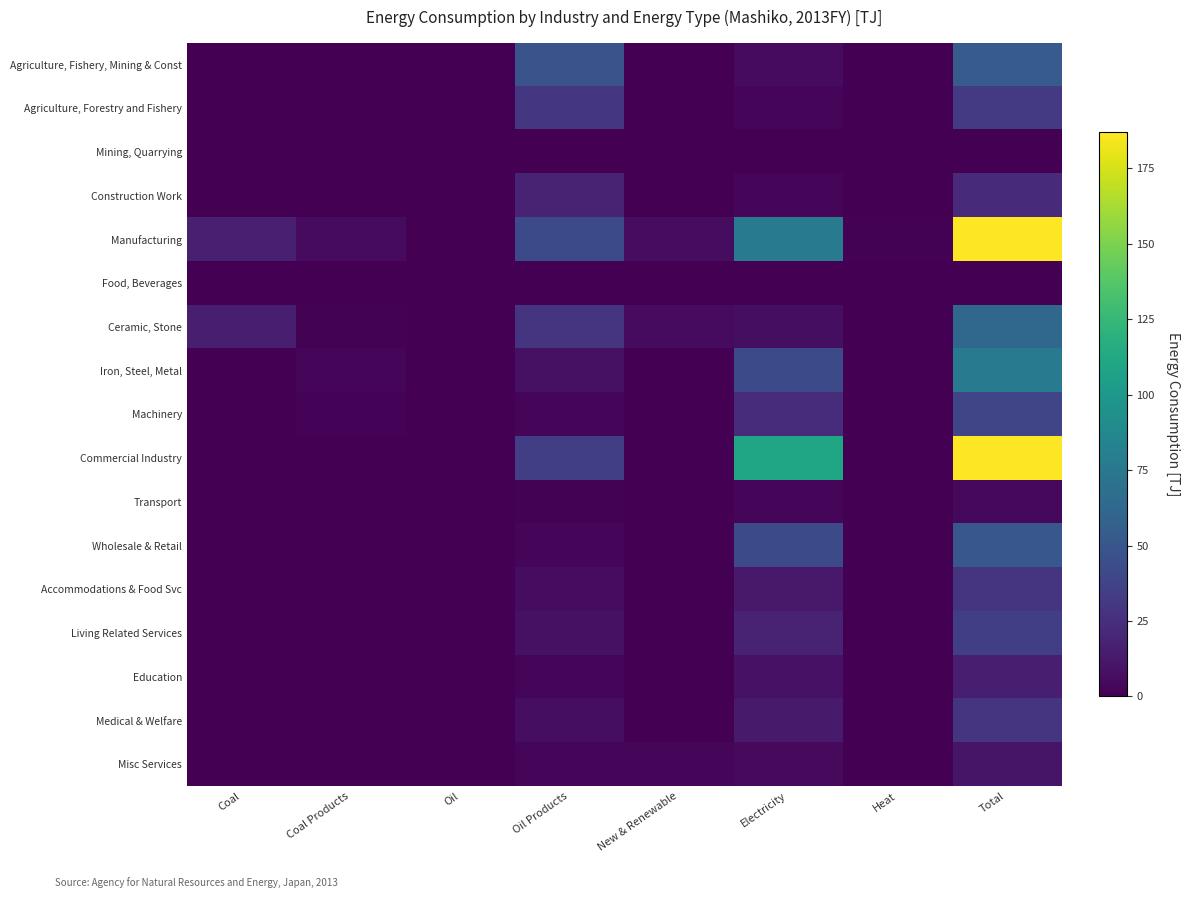

Reading left to right, list all the values displayed in this chart.

Agriculture, Fishery, Mining & Const: Coal=0.0	Coal Products=0.0	Oil=0.0	Oil Products=47.9	New & Renewable=0.0	Electricity=5.7	Heat=0.0	Total=54.0
Agriculture, Forestry and Fishery: Coal=0.0	Coal Products=0.0	Oil=0.0	Oil Products=29.5	New & Renewable=0.0	Electricity=2.2	Heat=0.0	Total=31.6
Mining, Quarrying: Coal=0.0	Coal Products=0.0	Oil=0.0	Oil Products=0.0	New & Renewable=0.0	Electricity=0.0	Heat=0.0	Total=0.0
Construction Work: Coal=0.0	Coal Products=0.0	Oil=0.0	Oil Products=18.4	New & Renewable=0.0	Electricity=3.5	Heat=0.0	Total=22.4
Manufacturing: Coal=16.1	Coal Products=5.6	Oil=0.0	Oil Products=42.0	New & Renewable=6.0	Electricity=77.3	Heat=1.1	Total=186.9
Food, Beverages: Coal=0.0	Coal Products=0.0	Oil=0.0	Oil Products=0.2	New & Renewable=0.0	Electricity=0.3	Heat=0.0	Total=0.7
Ceramic, Stone: Coal=15.9	Coal Products=1.4	Oil=0.0	Oil Products=28.7	New & Renewable=5.4	Electricity=6.8	Heat=0.3	Total=63.1
Iron, Steel, Metal: Coal=0.2	Coal Products=2.4	Oil=0.0	Oil Products=8.7	New & Renewable=0.0	Electricity=42.1	Heat=0.3	Total=76.0
Machinery: Coal=0.0	Coal Products=1.8	Oil=0.0	Oil Products=3.1	New & Renewable=0.0	Electricity=23.9	Heat=0.4	Total=38.8
Commercial Industry: Coal=0.5	Coal Products=0.1	Oil=0.0	Oil Products=34.9	New & Renewable=0.0	Electricity=110.9	Heat=0.6	Total=186.6
Transport: Coal=0.0	Coal Products=0.0	Oil=0.0	Oil Products=1.1	New & Renewable=0.0	Electricity=2.9	Heat=0.0	Total=4.2
Wholesale & Retail: Coal=0.0	Coal Products=0.0	Oil=0.0	Oil Products=3.6	New & Renewable=0.0	Electricity=42.2	Heat=0.0	Total=50.6
Accommodations & Food Svc: Coal=0.0	Coal Products=0.0	Oil=0.0	Oil Products=6.2	New & Renewable=0.0	Electricity=12.7	Heat=0.2	Total=28.0
Living Related Services: Coal=0.0	Coal Products=0.0	Oil=0.0	Oil Products=8.7	New & Renewable=0.0	Electricity=18.6	Heat=0.0	Total=34.7
Education: Coal=0.0	Coal Products=0.0	Oil=0.0	Oil Products=3.2	New & Renewable=0.0	Electricity=8.9	Heat=0.0	Total=15.8
Medical & Welfare: Coal=0.0	Coal Products=0.0	Oil=0.0	Oil Products=7.2	New & Renewable=0.0	Electricity=13.5	Heat=0.0	Total=29.2
Misc Services: Coal=0.0	Coal Products=0.1	Oil=0.0	Oil Products=3.0	New & Renewable=2.5	Electricity=4.4	Heat=0.0	Total=10.9